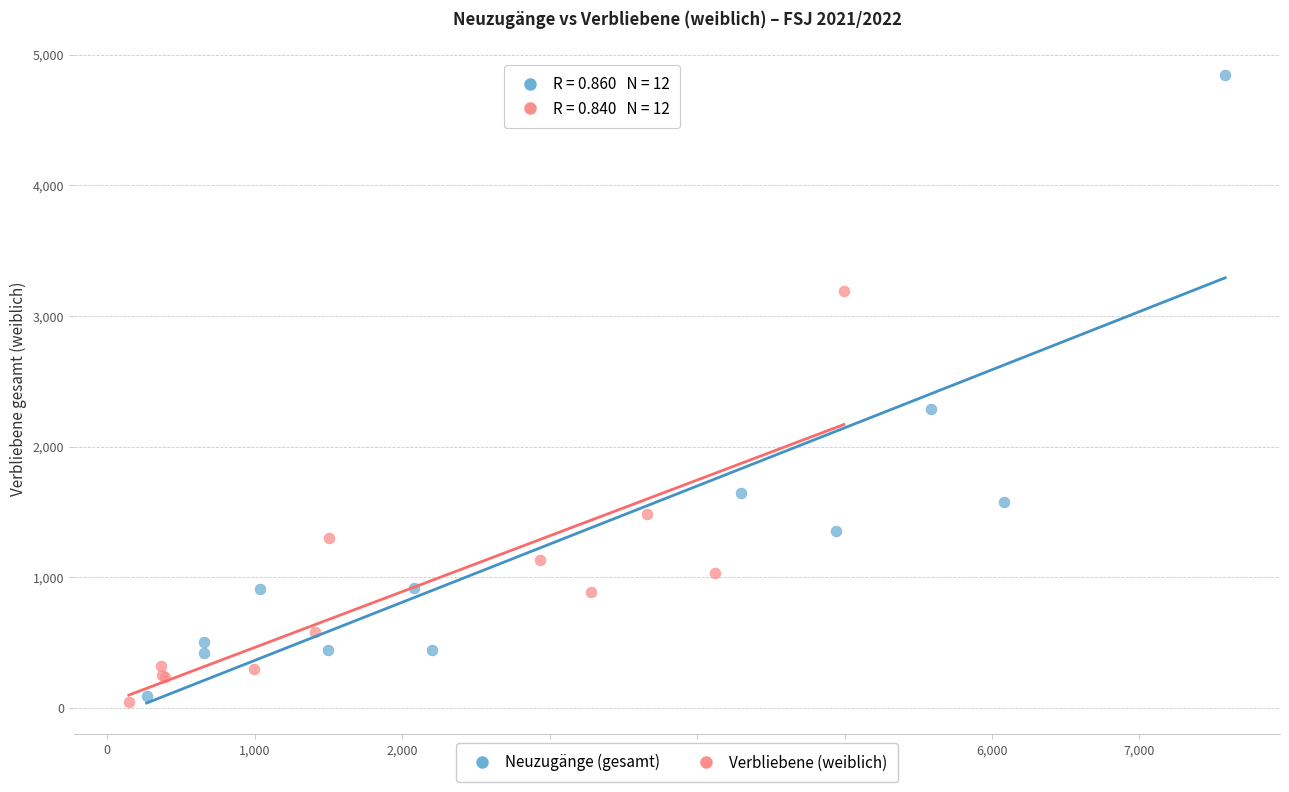

Which series has the largest Y range (max minus min)?

Neuzugänge (gesamt)